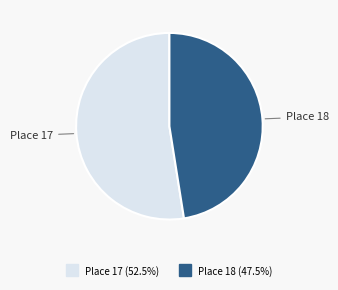

Does any single category account for the majority?

Yes